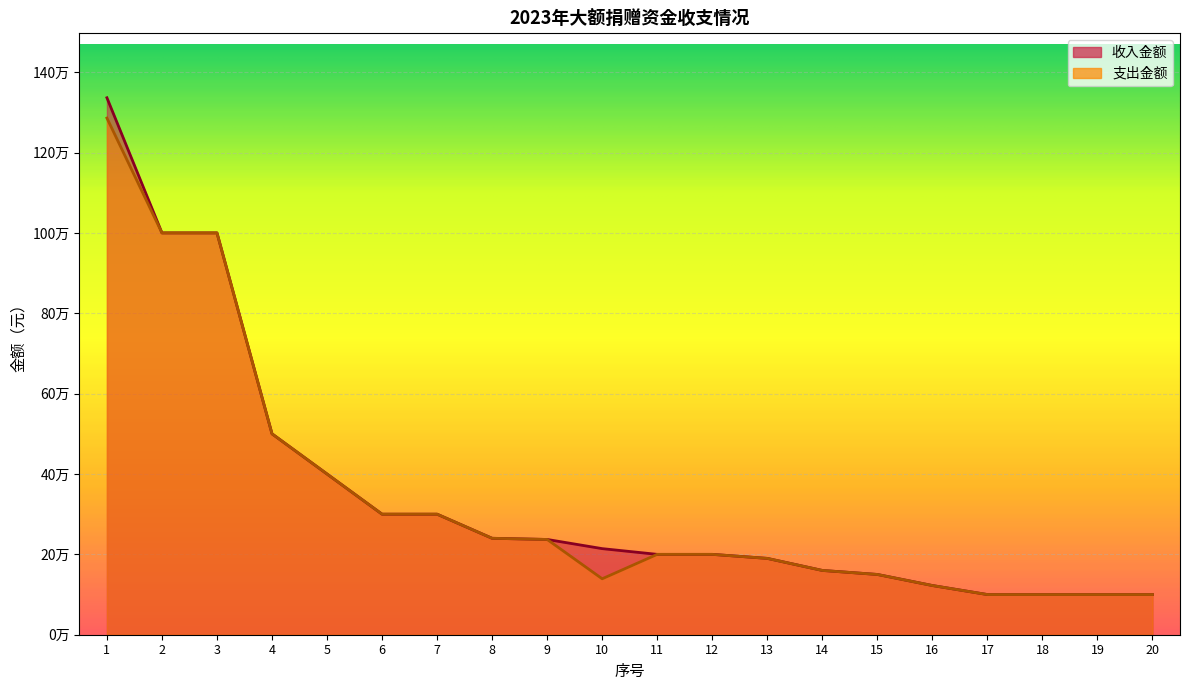

Read the 支出金额 value at 13.

190000.0